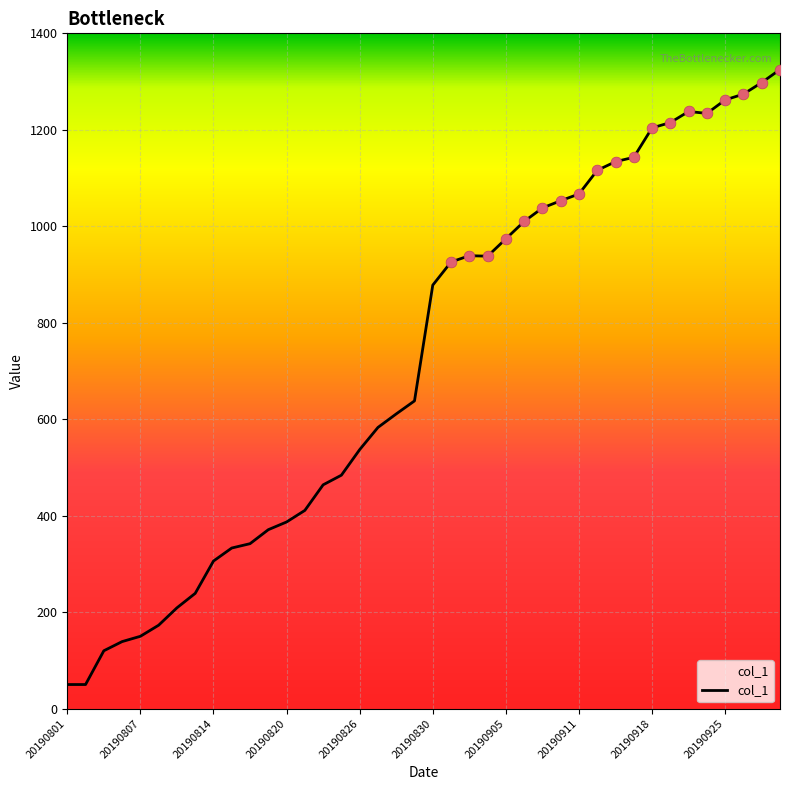

What is the minimum value shown in the chart?

50